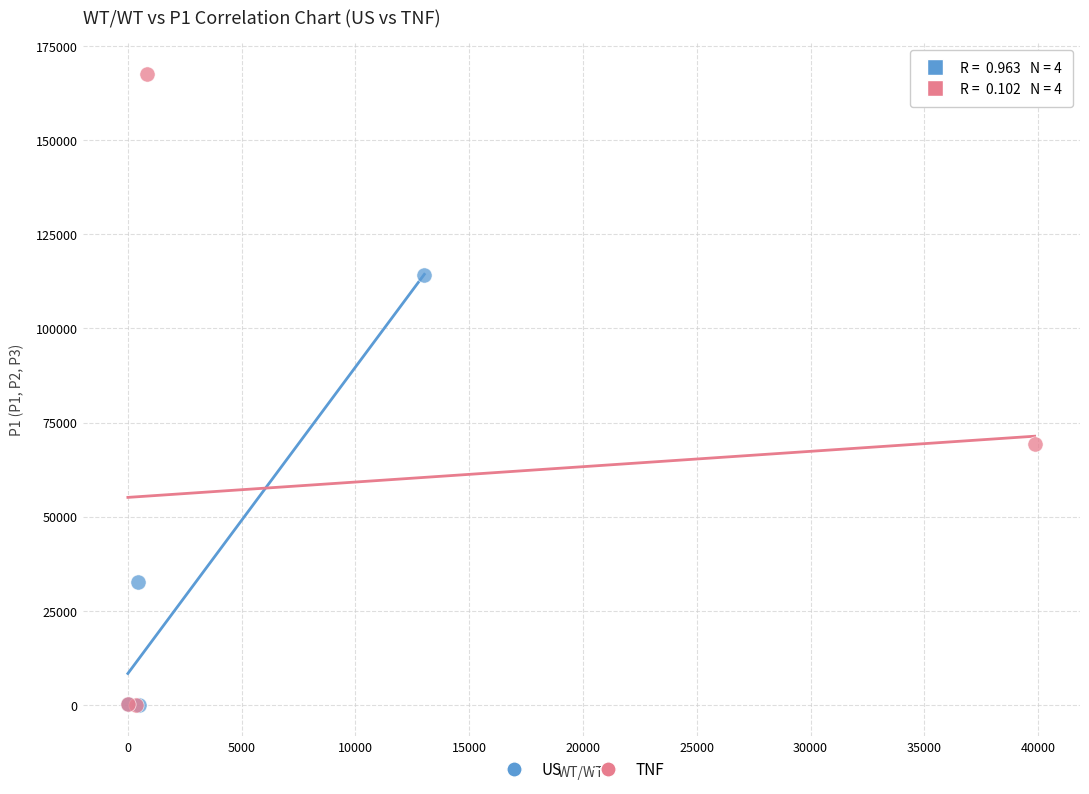

Which series contains the highest Y value?

TNF